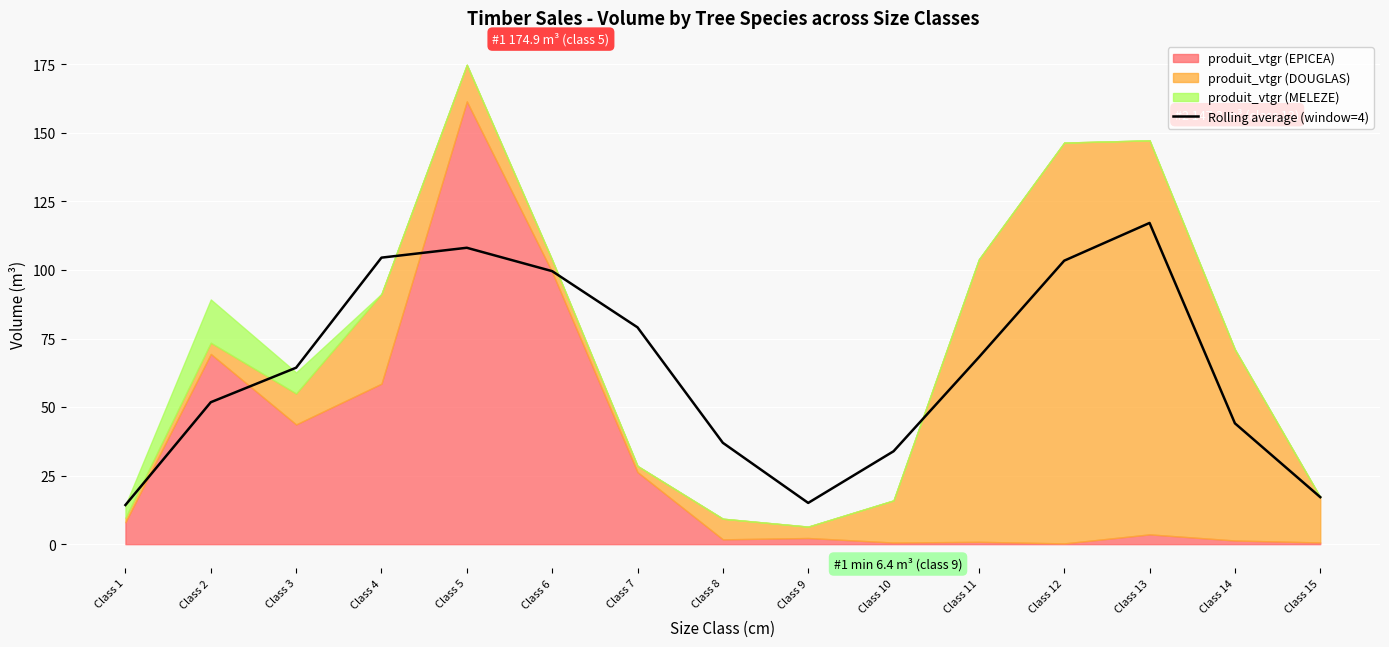

Which has a higher value, Class 4 or Class 1?

Class 4